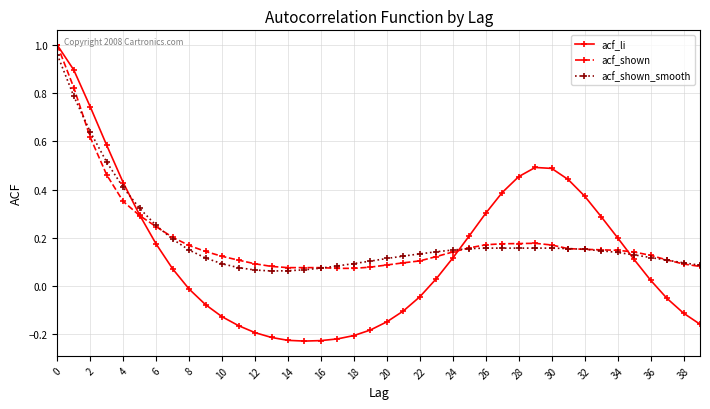

Which series has the largest range (max minus min)?

acf_li